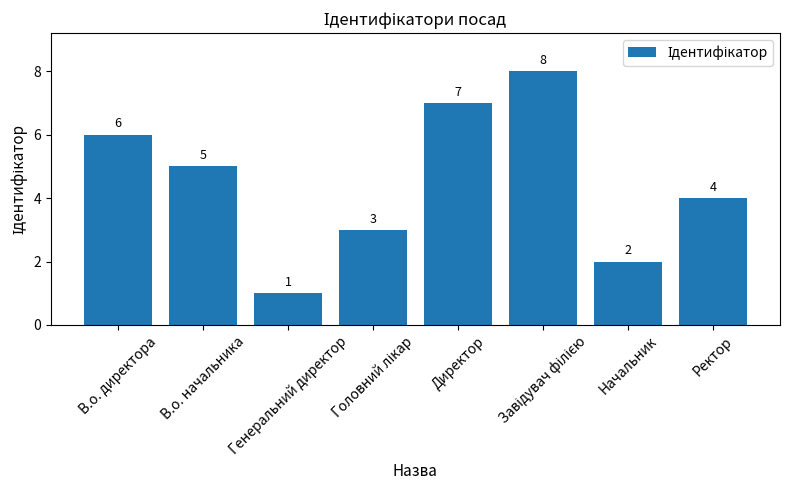

The chart shows a value of 6 at В.о. директора. True or false?

True